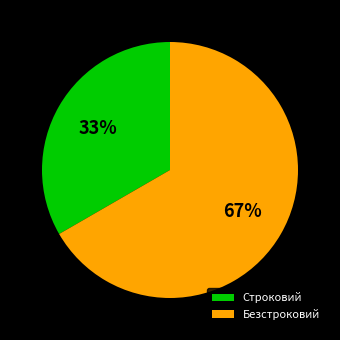

Which category accounts for the majority?

Безстроковий